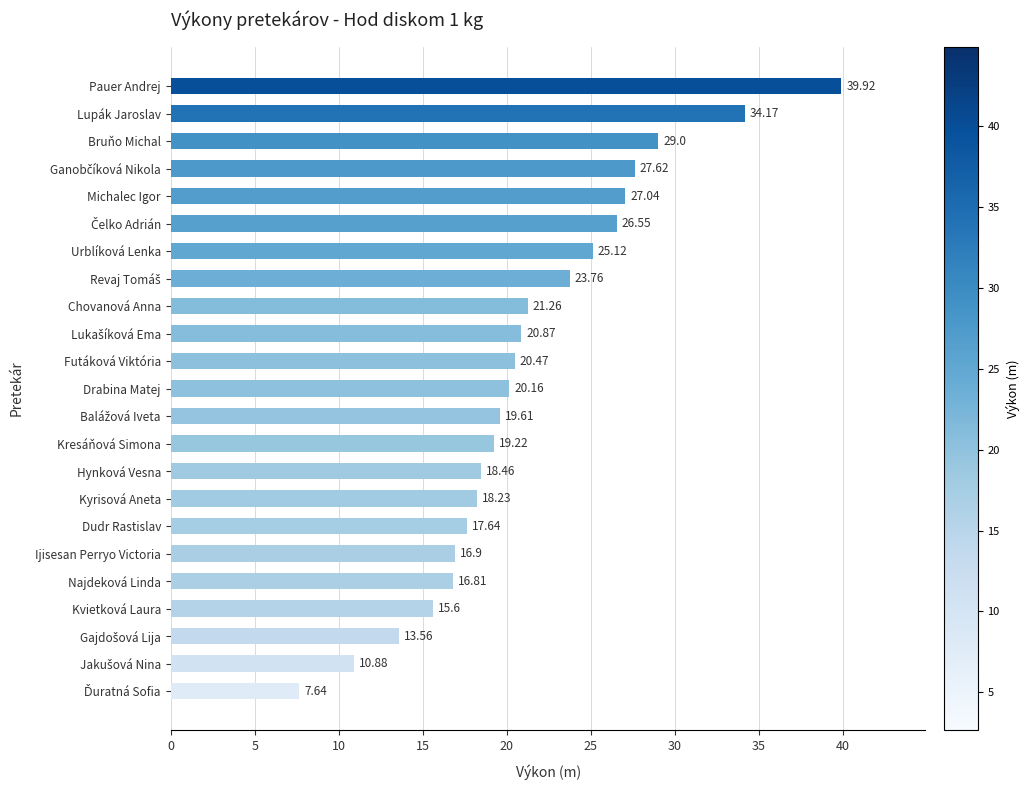

What is the ratio of the value at Ijisesan Perryo Victoria to the value at Urblíková Lenka?

0.7